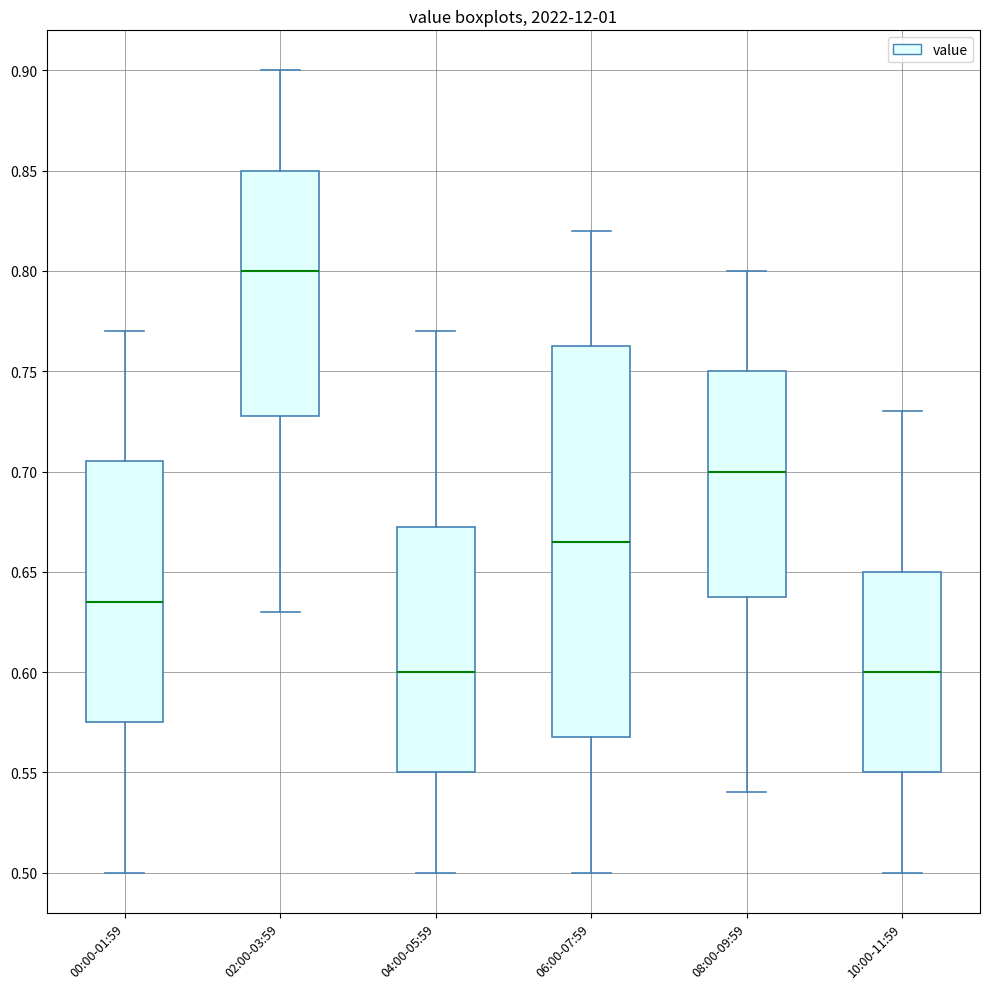

Reading left to right, read every box against the y-axis: the position of its median line, the range the box covers, and the ends of its whiskers. The values are not printed on the chart, so give them approximately, as read against the axis.

00:00-01:59: median 0.635, box 0.575 to 0.705, whiskers 0.500 to 0.770
02:00-03:59: median 0.800, box 0.730 to 0.850, whiskers 0.630 to 0.900
04:00-05:59: median 0.600, box 0.550 to 0.675, whiskers 0.500 to 0.770
06:00-07:59: median 0.665, box 0.570 to 0.765, whiskers 0.500 to 0.820
08:00-09:59: median 0.700, box 0.640 to 0.750, whiskers 0.540 to 0.800
10:00-11:59: median 0.600, box 0.550 to 0.650, whiskers 0.500 to 0.730